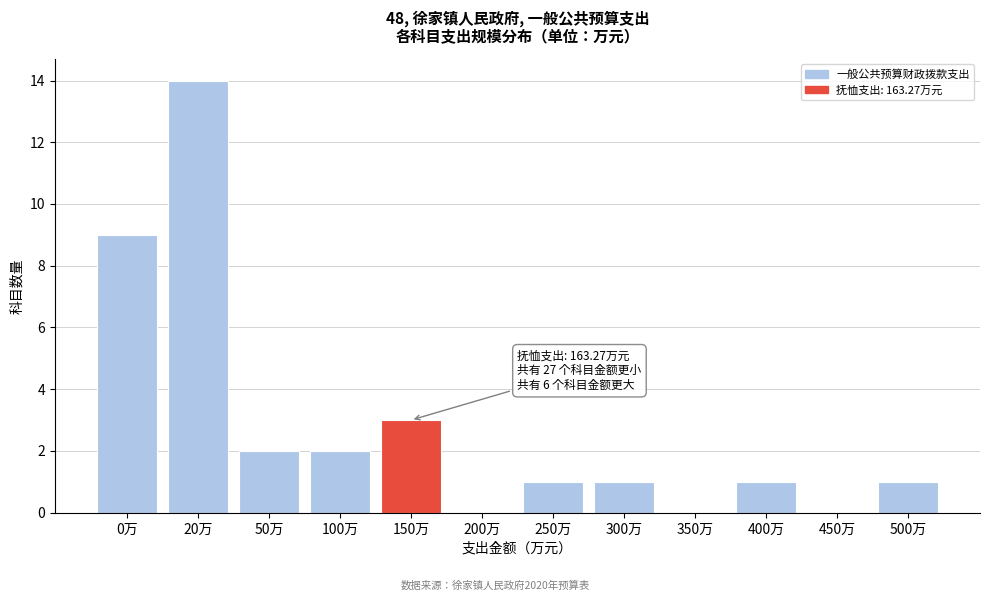

Reading left to right, list all the values displayed in this chart.

0万=9	20万=14	50万=2	100万=2	150万=3	200万=0	250万=1	300万=1	350万=0	400万=1	450万=0	500万=1